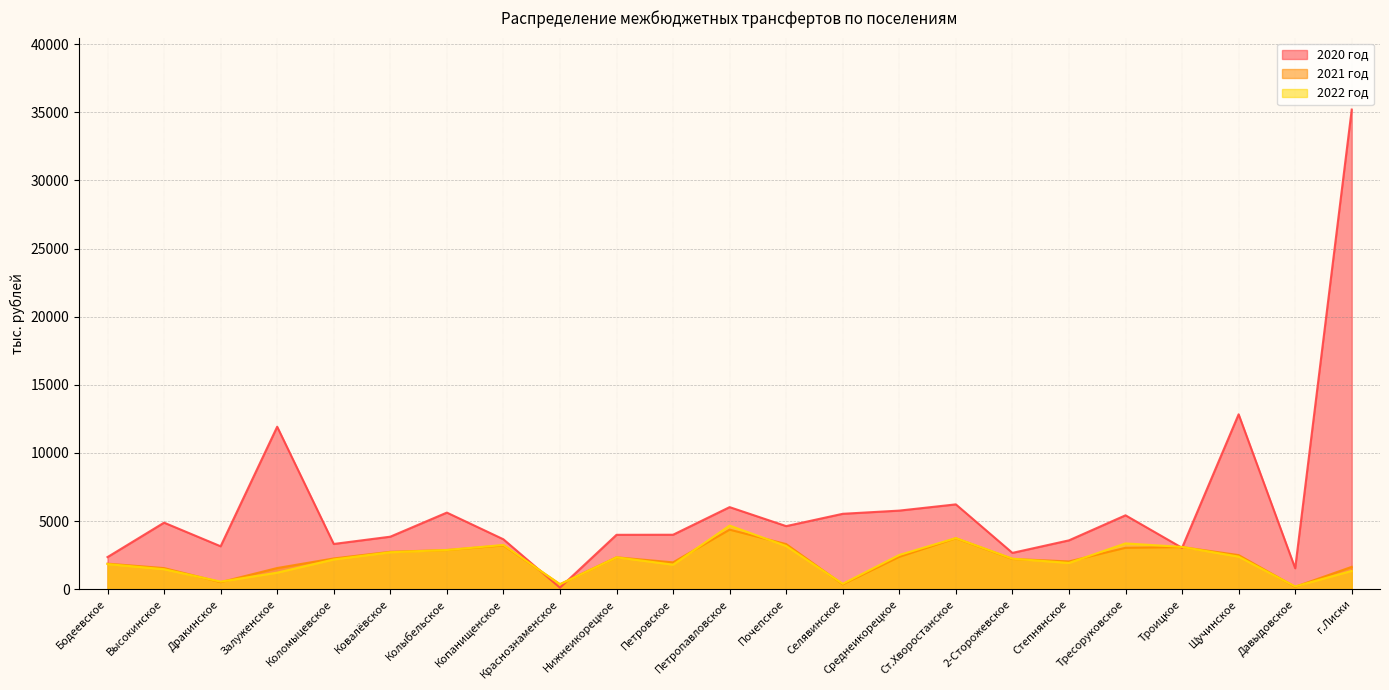

What is the difference between the maximum and minimum values in the 2021 год series?

4194.5